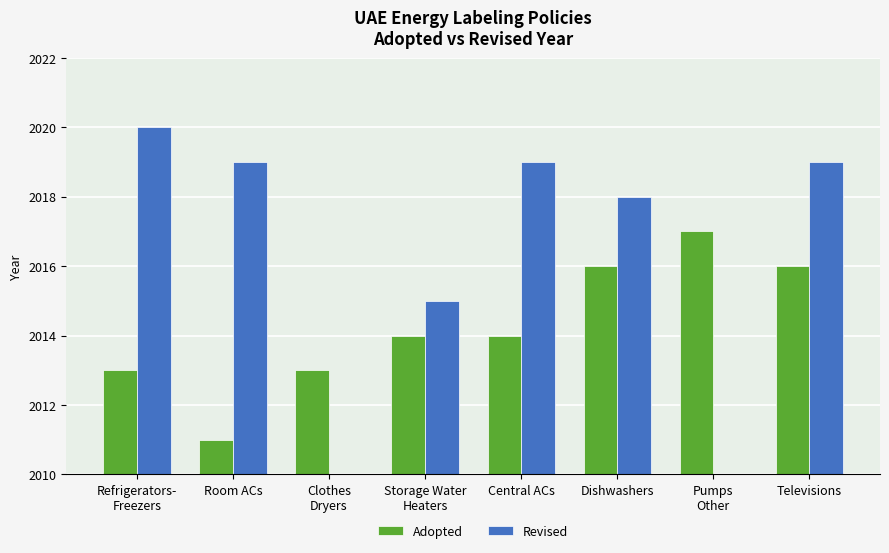

At how many categories does at least one series exceed 2017?

5